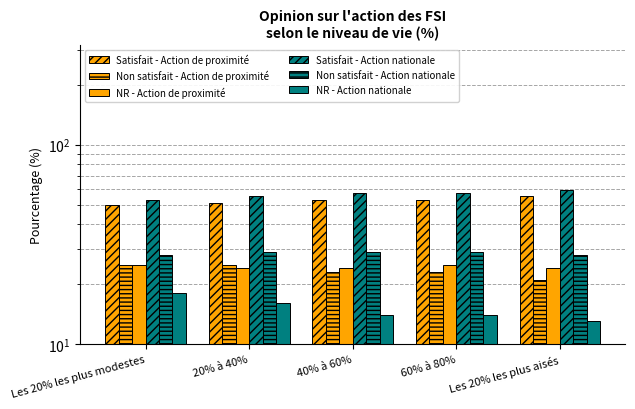

What is the greatest value displayed?

59